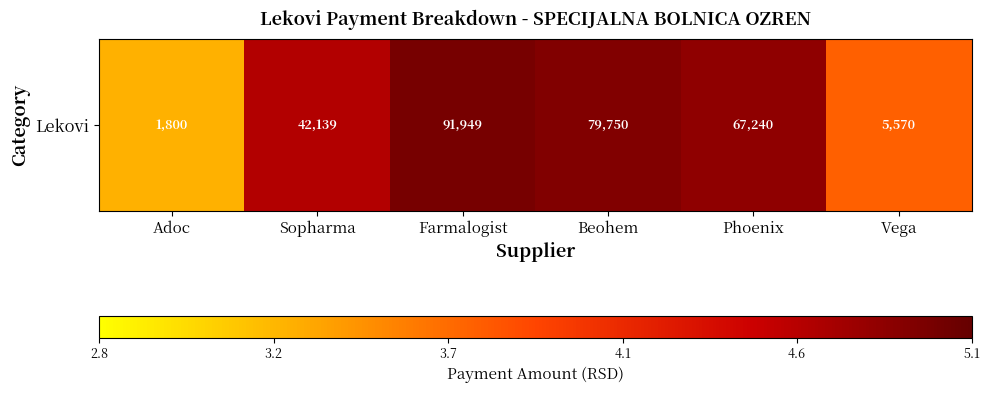

How many values are between 3 and 4?

2